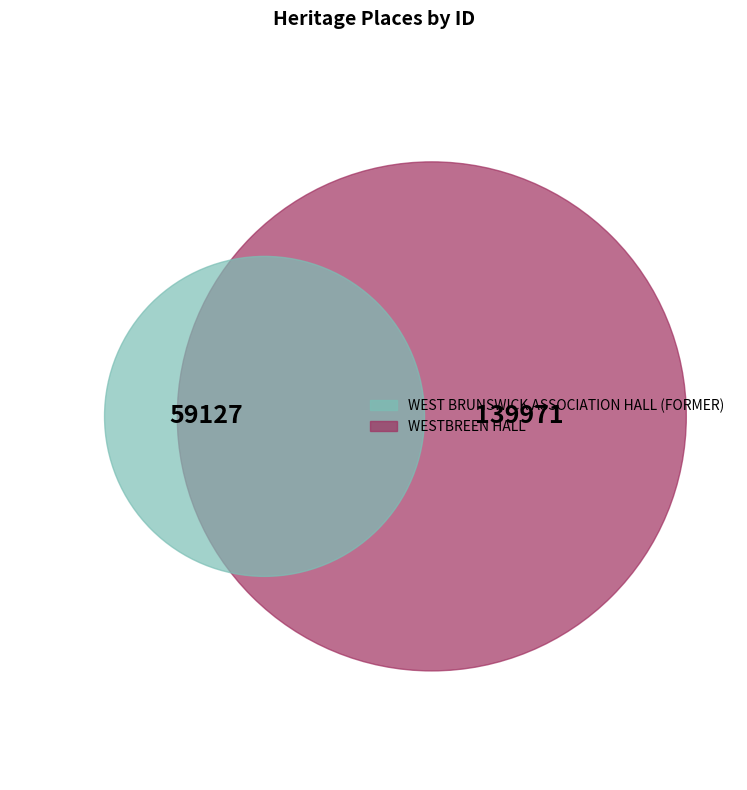

To the nearest percent, what is the average slice percentage?

50%